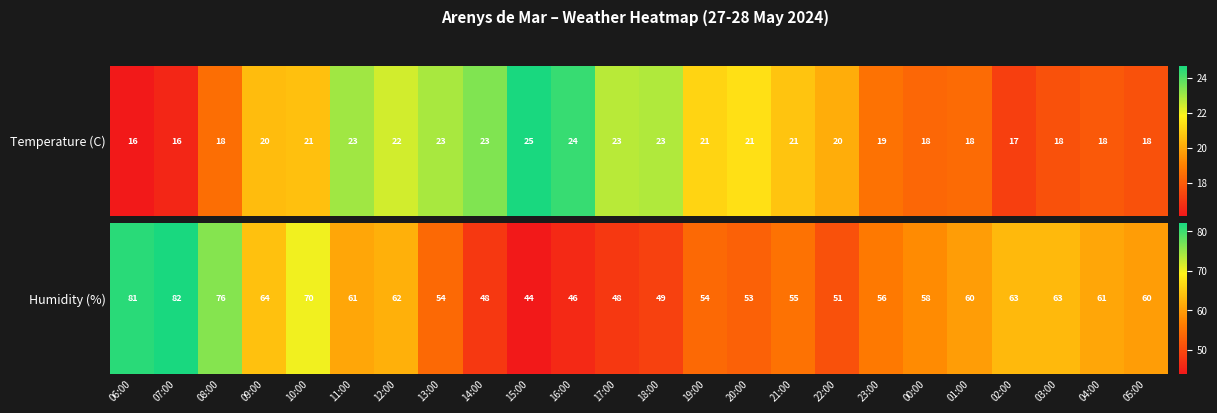

What is the minimum value shown in the chart?

44